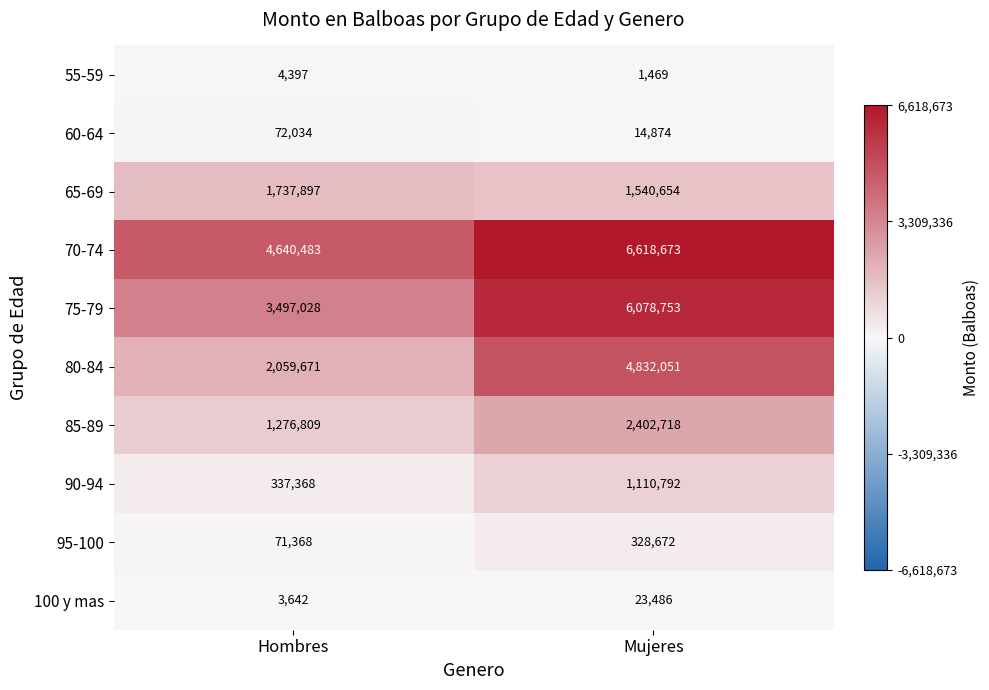

What is the average value of the 65-69 series?

1639276